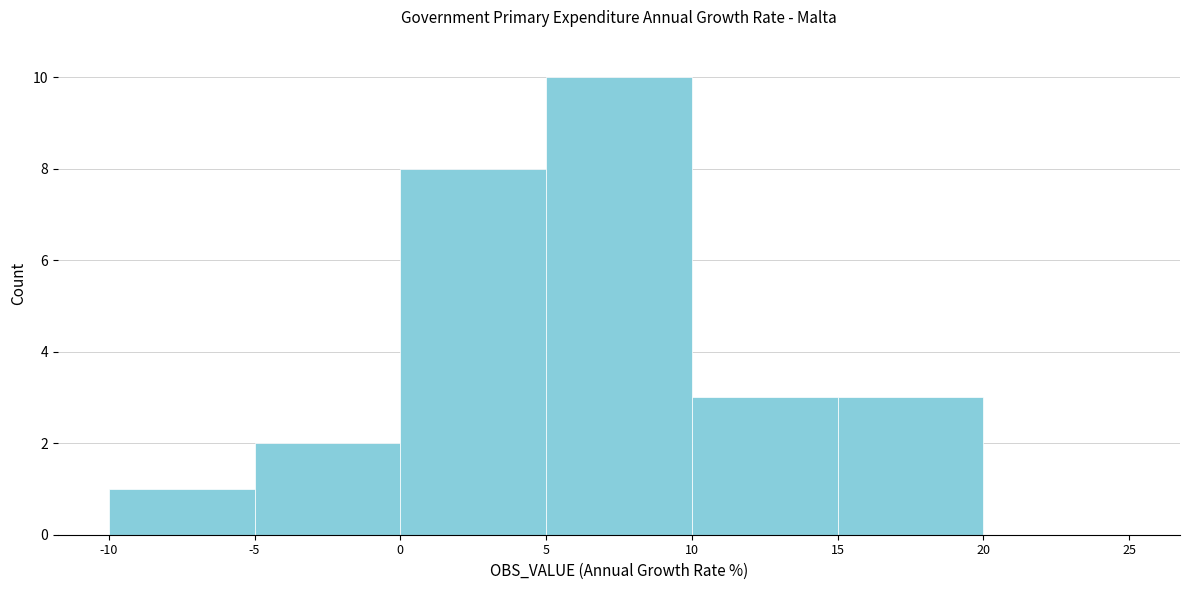

Over which range of the x-axis is the bar tallest?

5 to 10